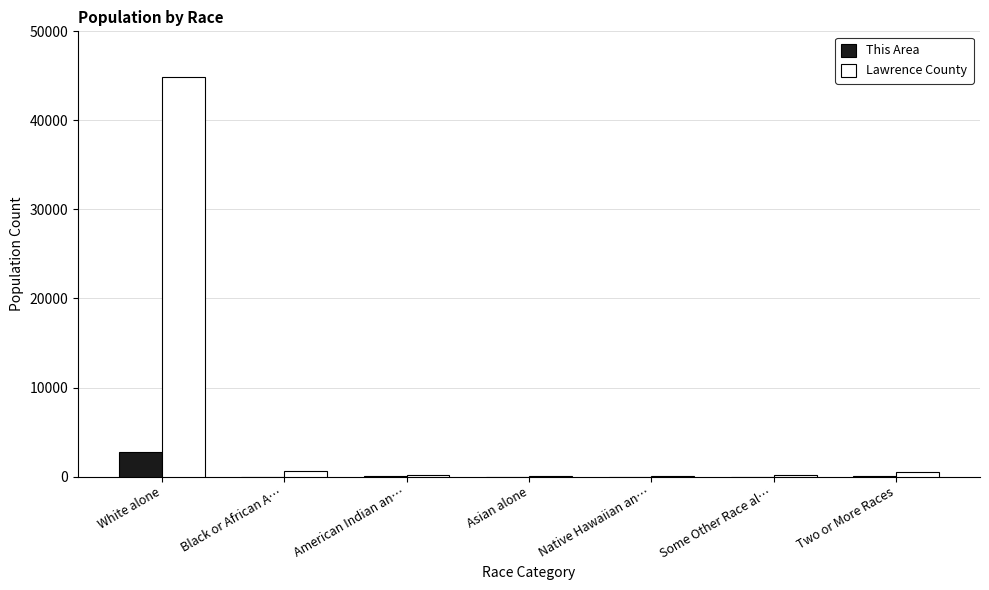

What is the sum of all Lawrence County values?

46453